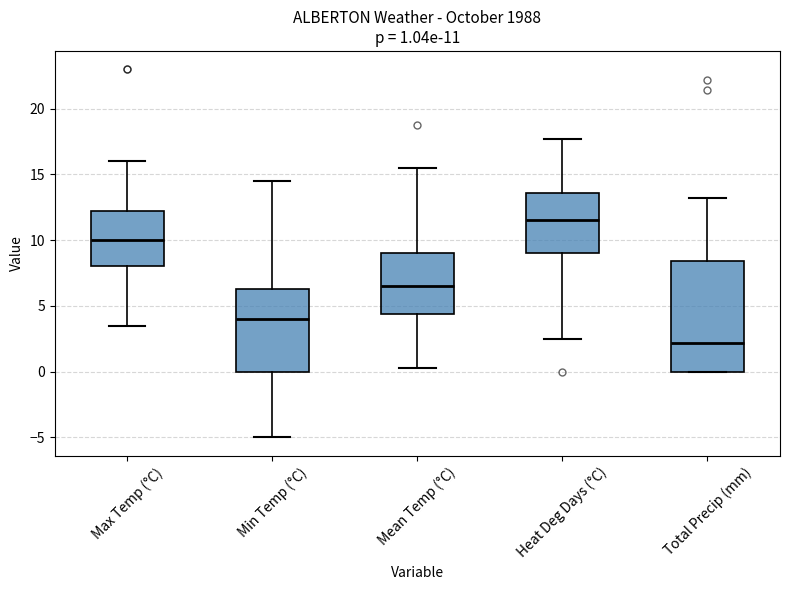

Comparing the boxes themselves (not the whiskers), which one is the tallest?

Total Precip (mm)